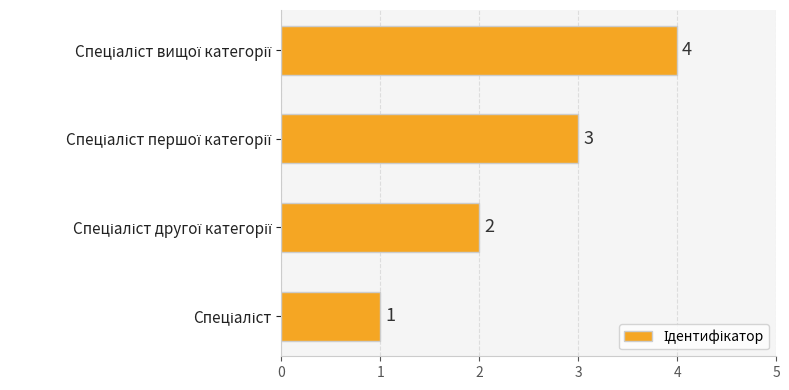

What is the sum of all values?

10